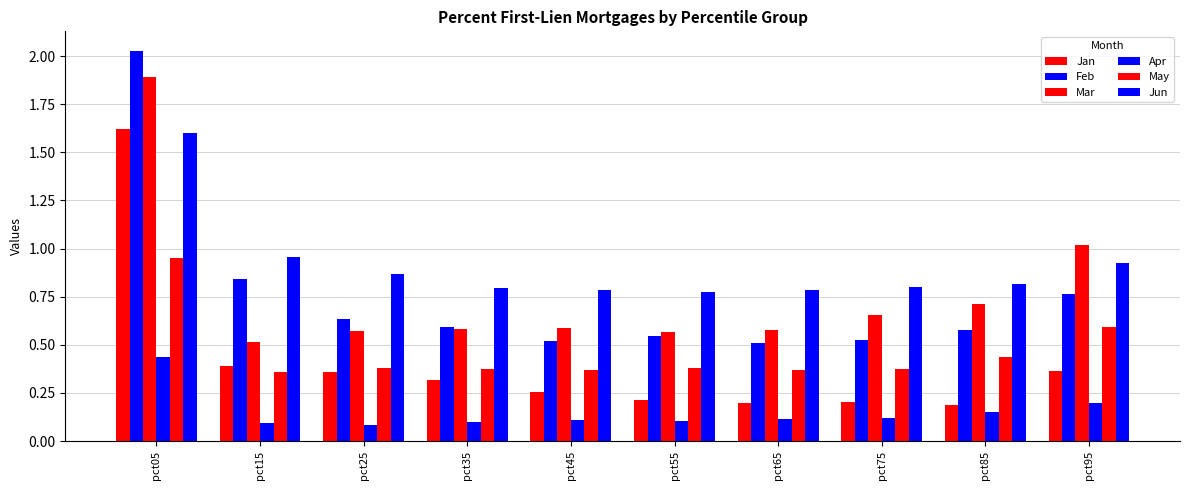

What is the value of the Jan bar at the 7th from the left?

0.2